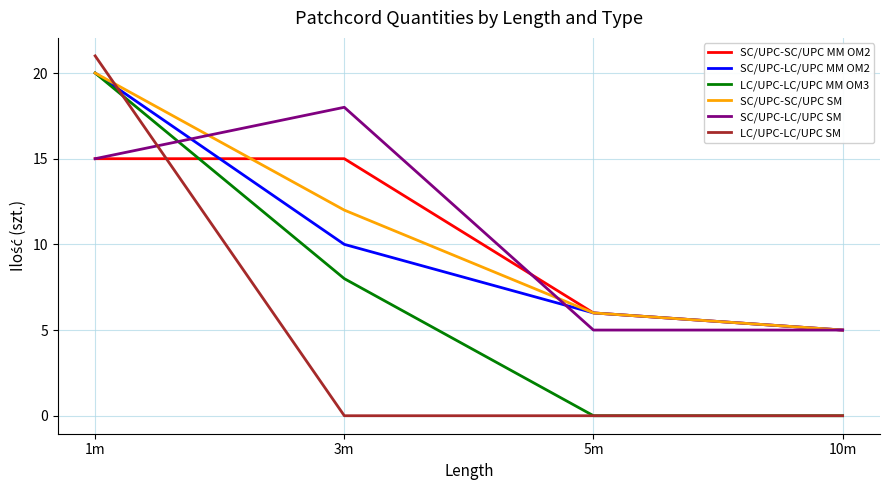

How many times do SC/UPC-SC/UPC MM OM2 and LC/UPC-LC/UPC MM OM3 cross each other?

1